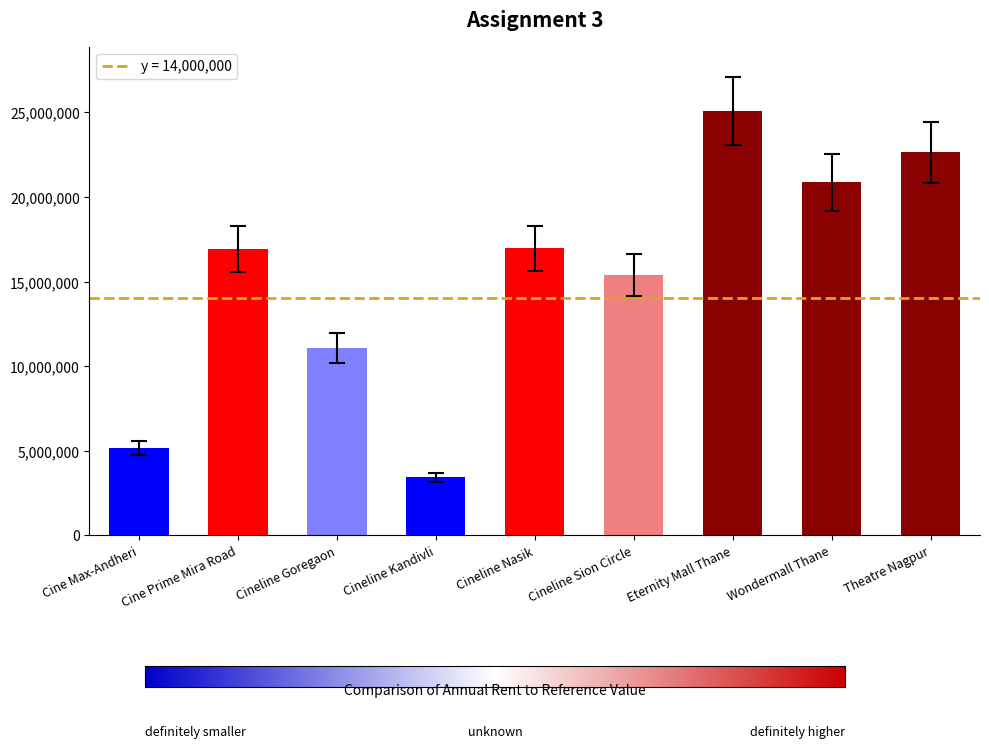

How many data points does each series have?

9